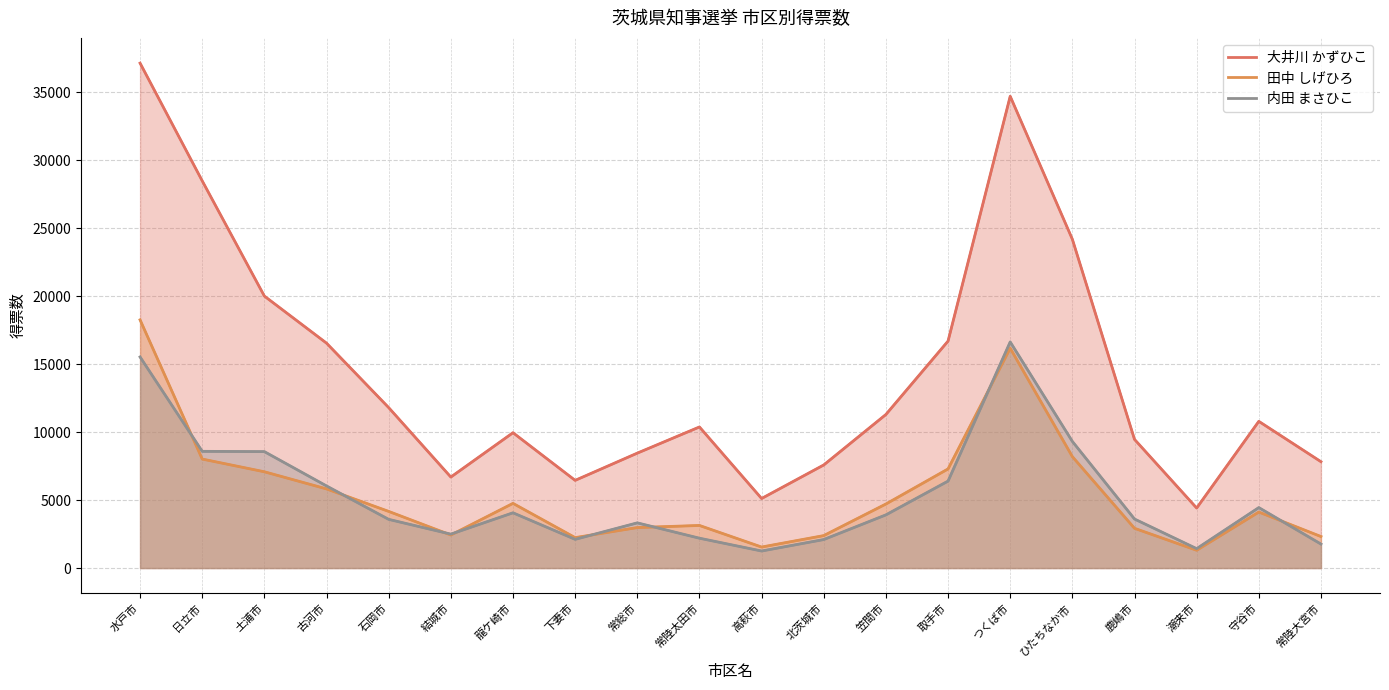

What value does the 内田 まさひこ series have at 守谷市, to the nearest 100?

4400